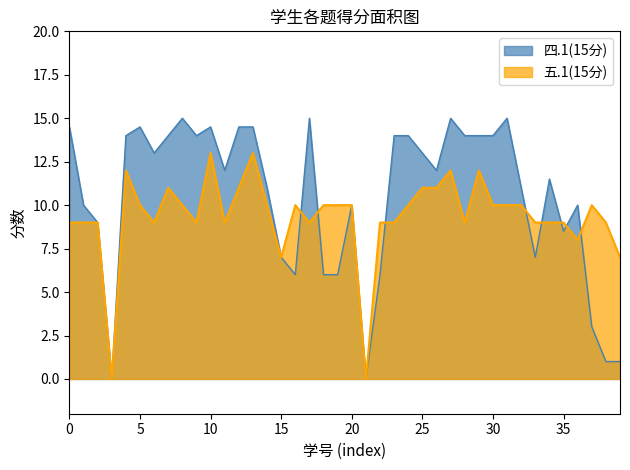

Between 2022111064 and 2022111077, which series saw the biggest shift?

四.1(15分)